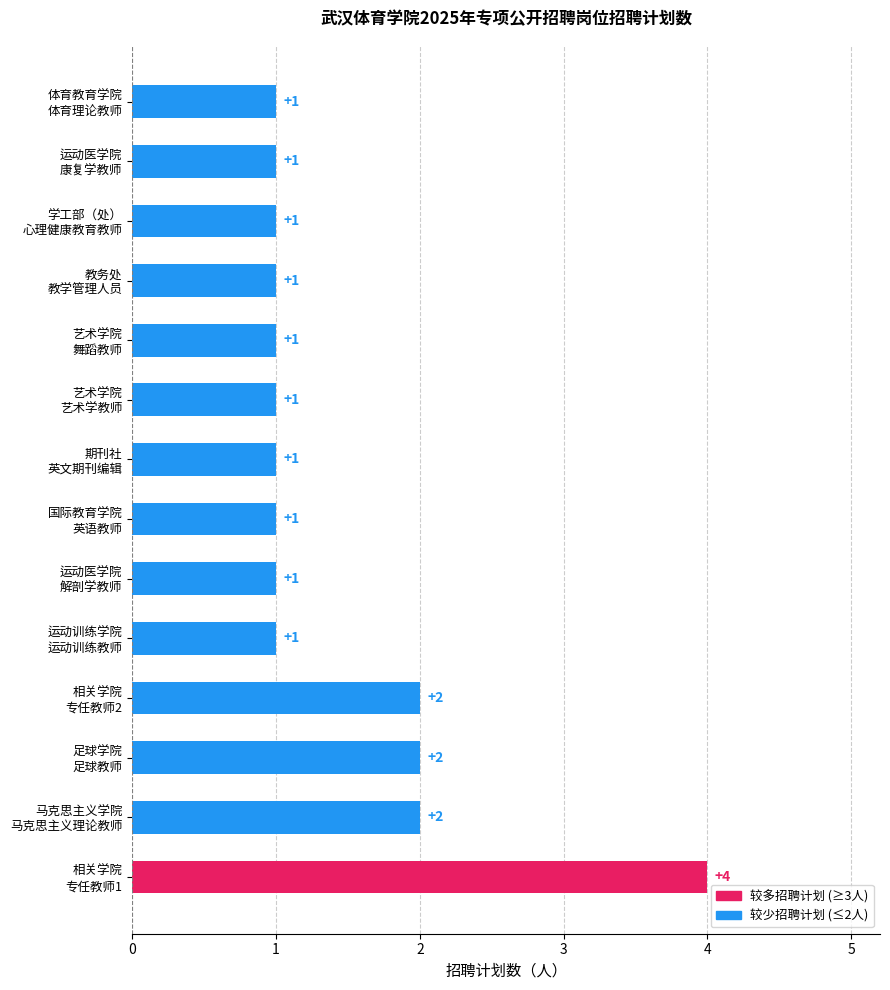

How many values are between 1 and 2?

13